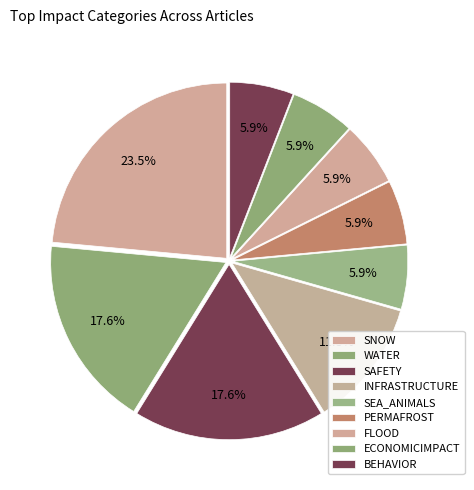

How many slices are in this pie chart?

9